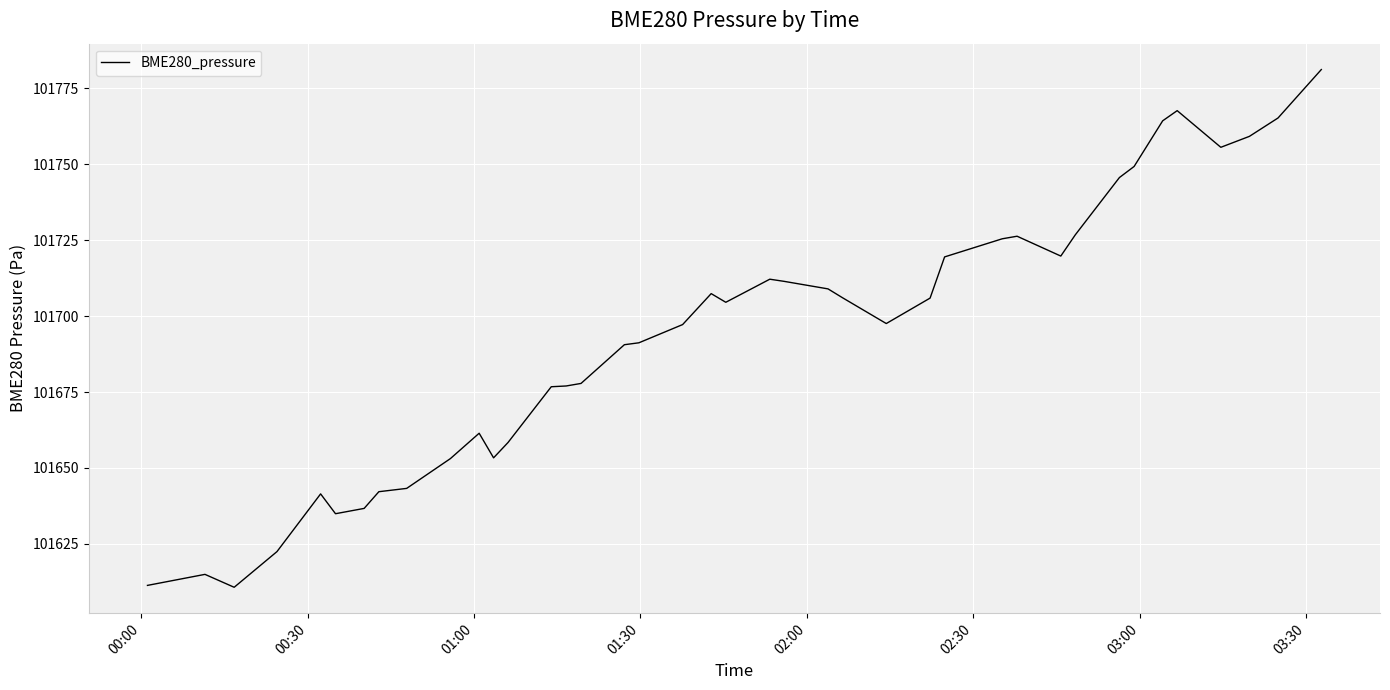

What is the maximum value shown in the chart?

101781.2